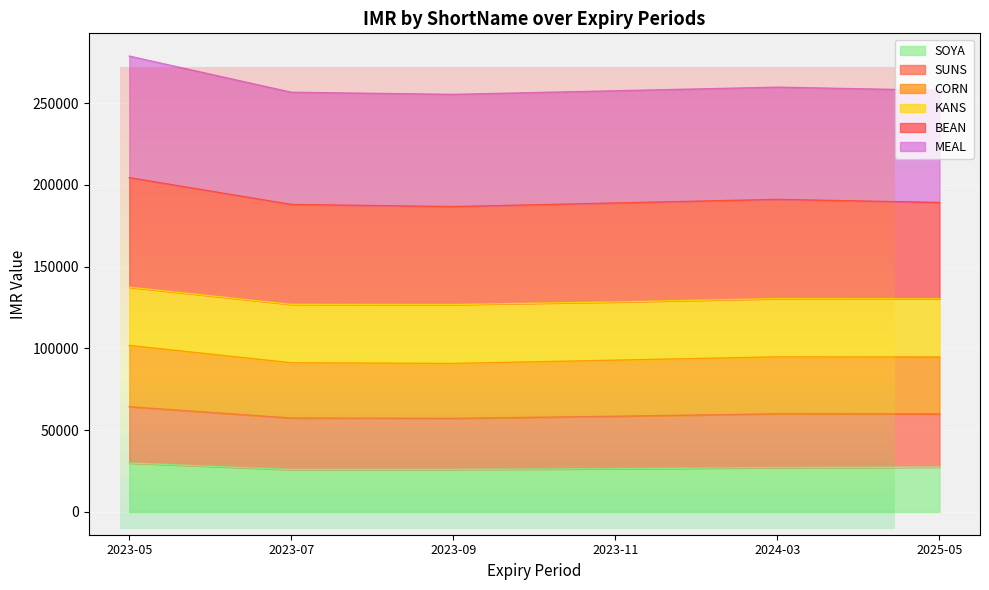

Where does the SUNS series first go above 59900?

2023-05